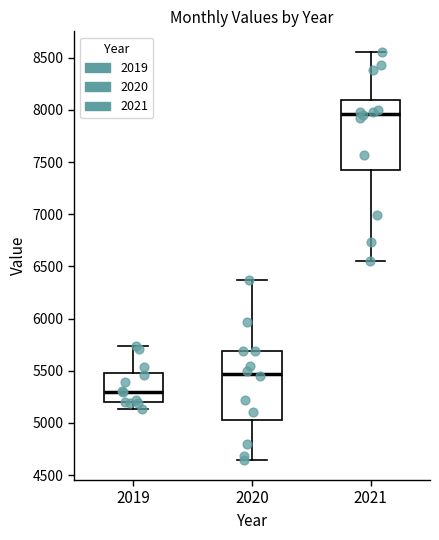

Reading left to right, transcribe this box plot: for each box, give where its median line is, the range the box spans, and where its two whiskers end, as read against the y-axis. The values are not printed on the chart, so give them approximately, as read against the axis.

2019: median 5300, box 5200 to 5450, whiskers 5150 to 5750
2020: median 5450, box 5050 to 5700, whiskers 4650 to 6350
2021: median 7950, box 7400 to 8100, whiskers 6550 to 8550